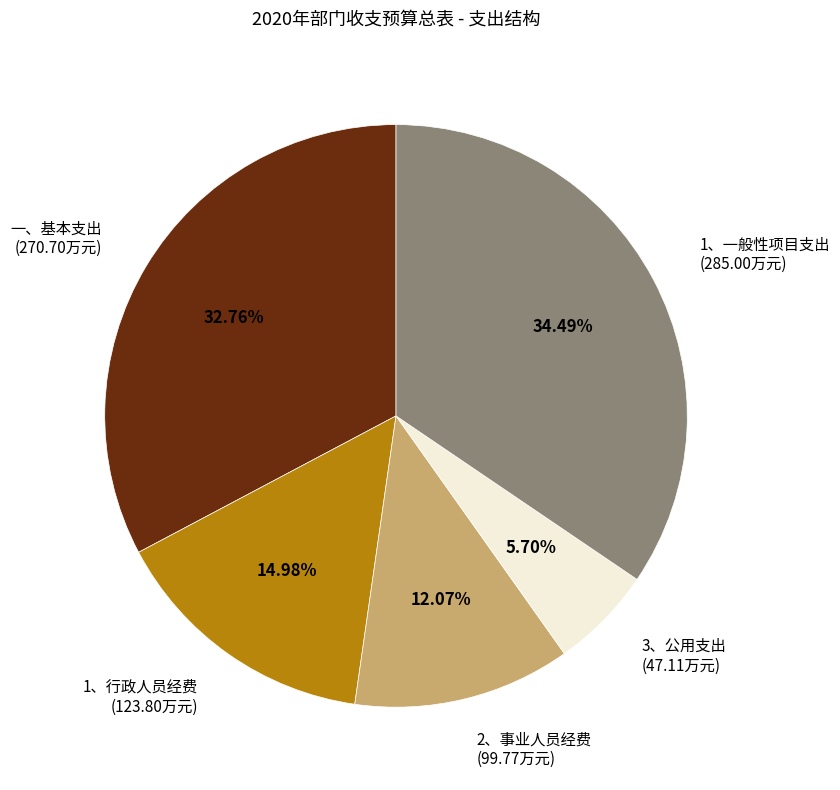

What percentage do 一、基本支出 and 3、公用支出 together represent?

38.5%